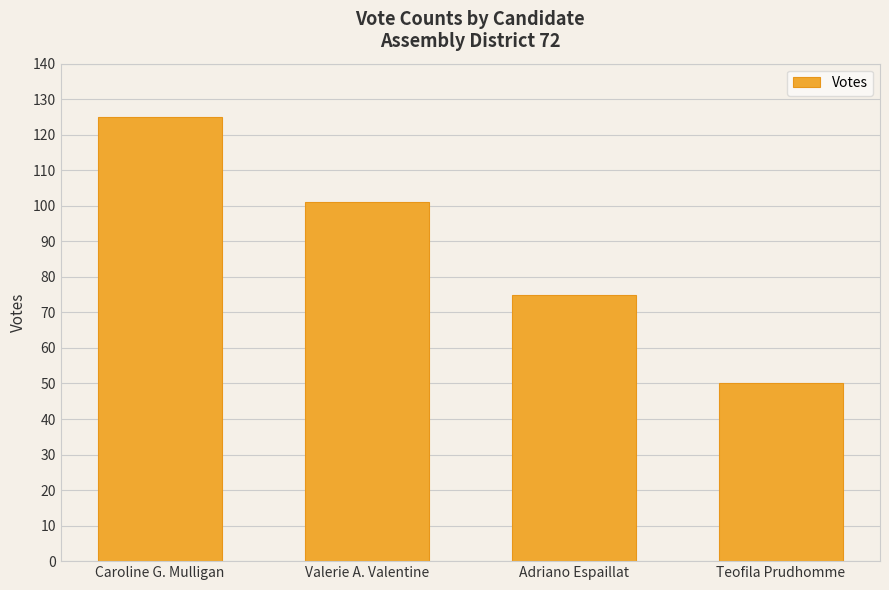

Are the bars grouped side by side (vs. stacked)?

No